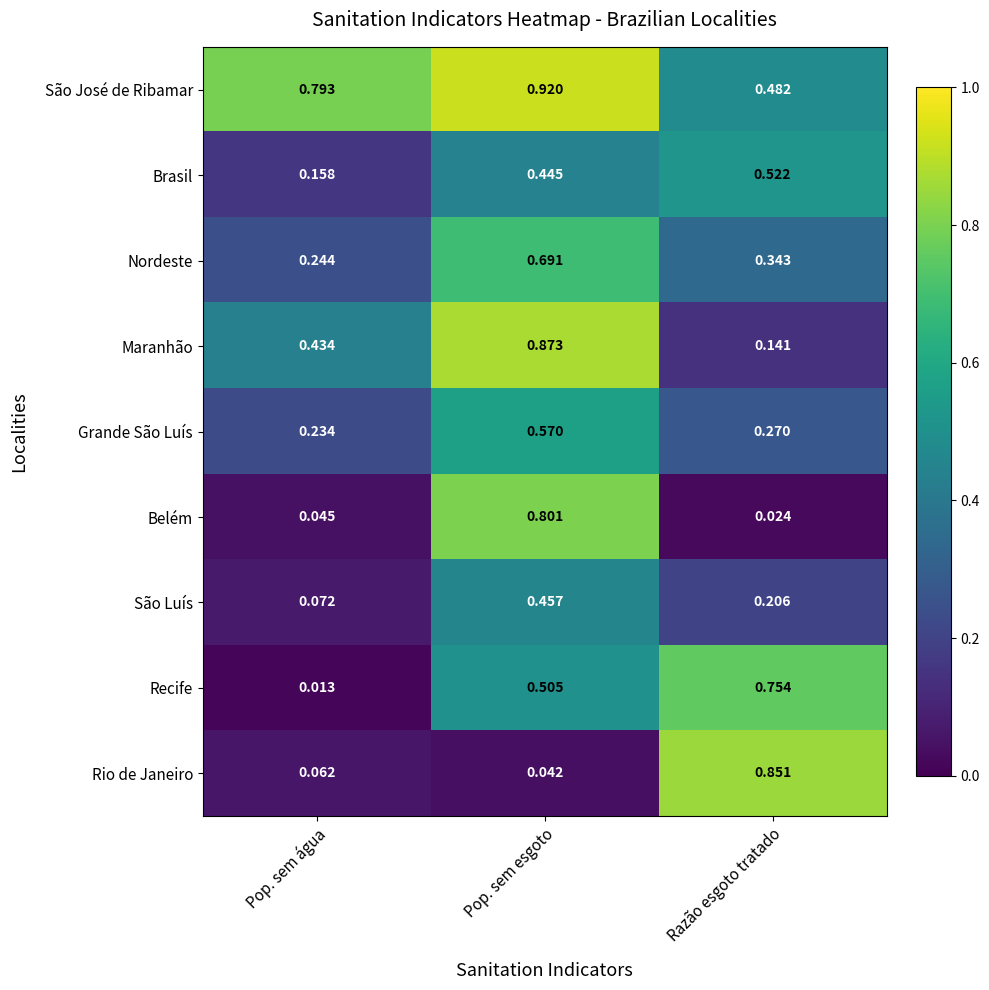

Where is São Luís nearest to the value 0?

Pop. sem água